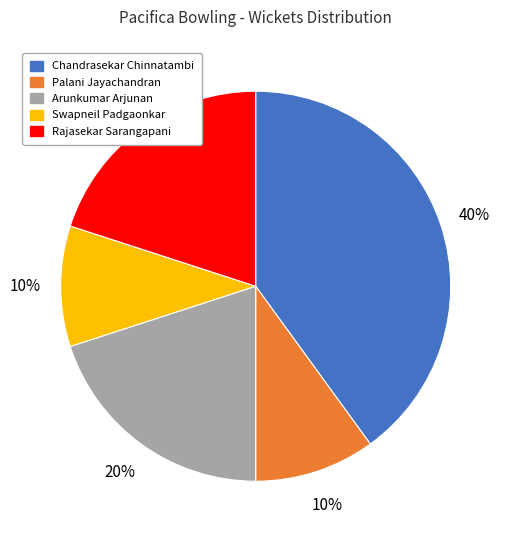

To the nearest percent, what is the difference between the largest and smallest slice percentages?

30%